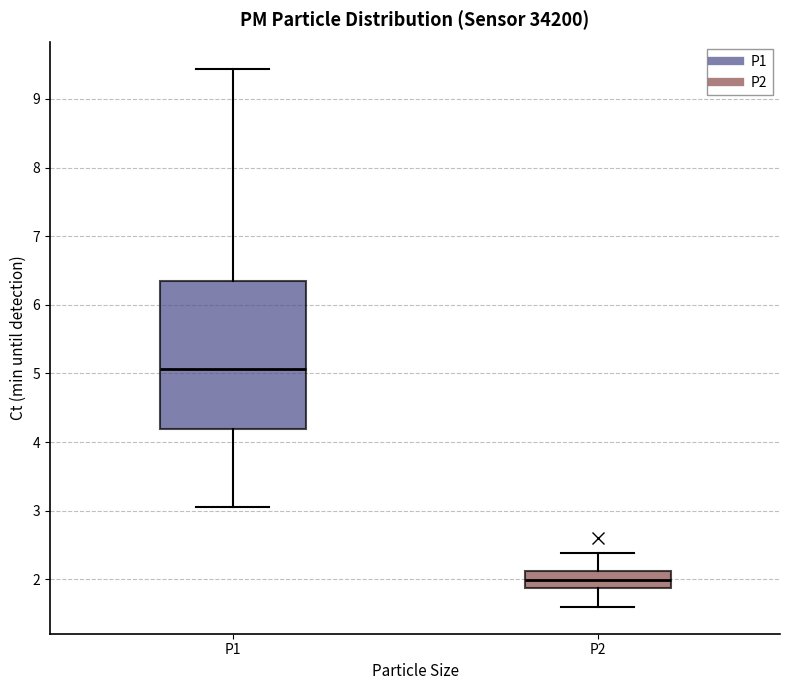

Reading left to right, transcribe this box plot: for each box, give where its median line is, the range the box spans, and where its two whiskers end, as read against the y-axis. The values are not printed on the chart, so give them approximately, as read against the axis.

P1: median 5.1, box 4.2 to 6.4, whiskers 3.1 to 9.4
P2: median 2.0, box 1.9 to 2.1, whiskers 1.6 to 2.4